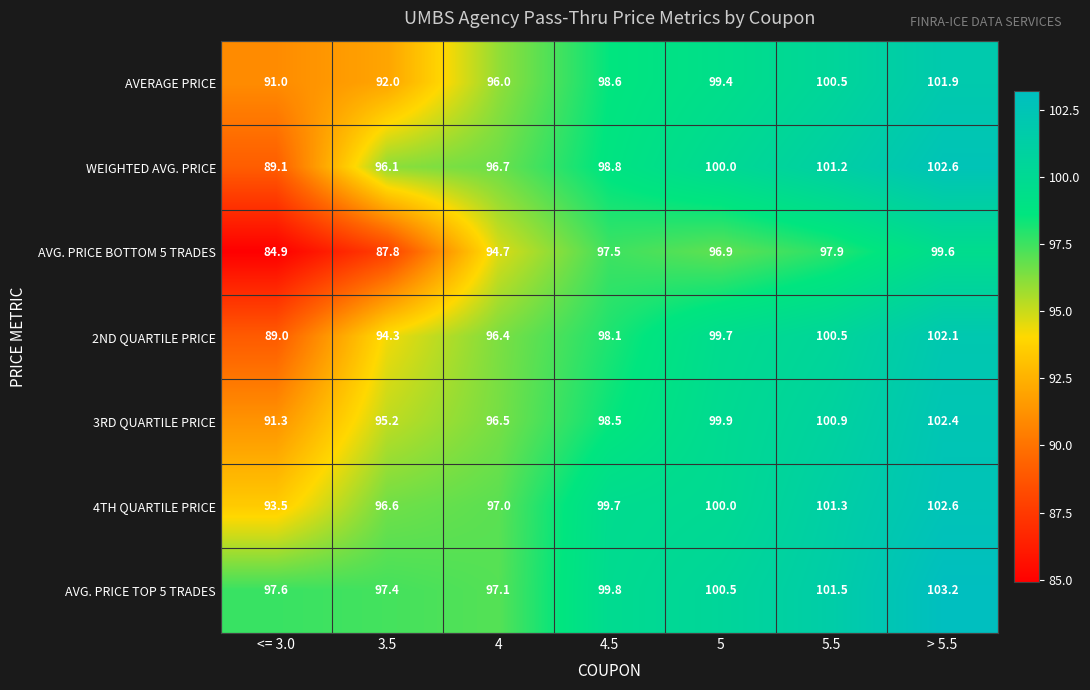

What is the smallest value displayed?

84.9